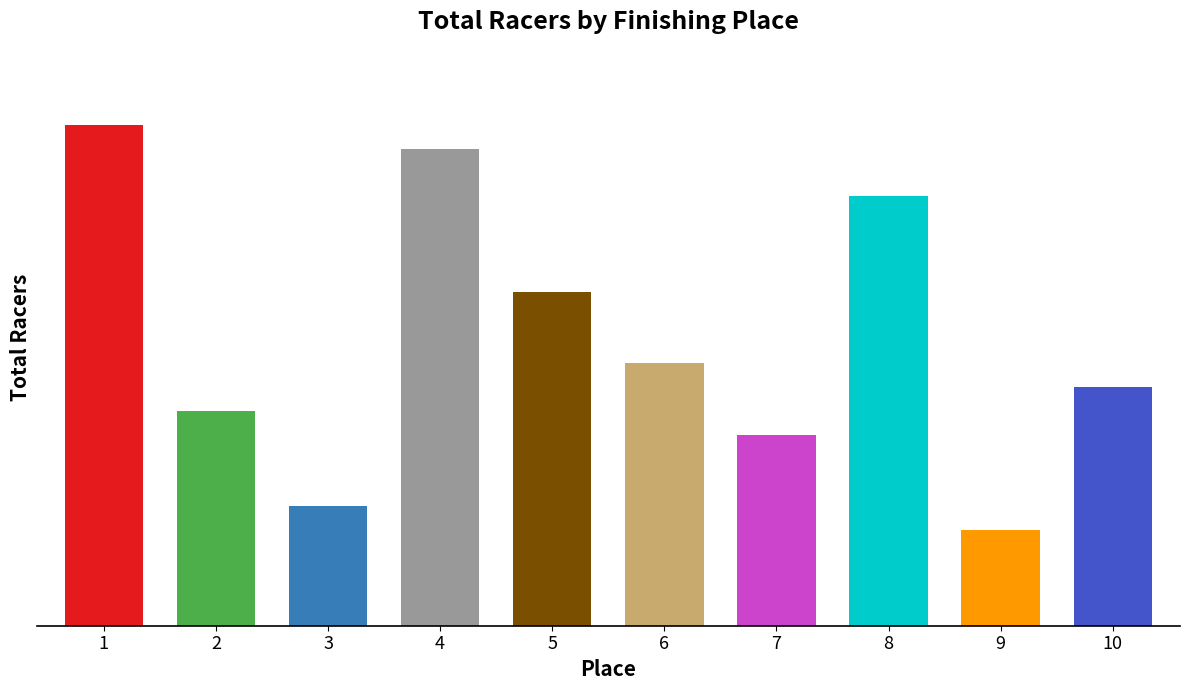

What is the average value?

12